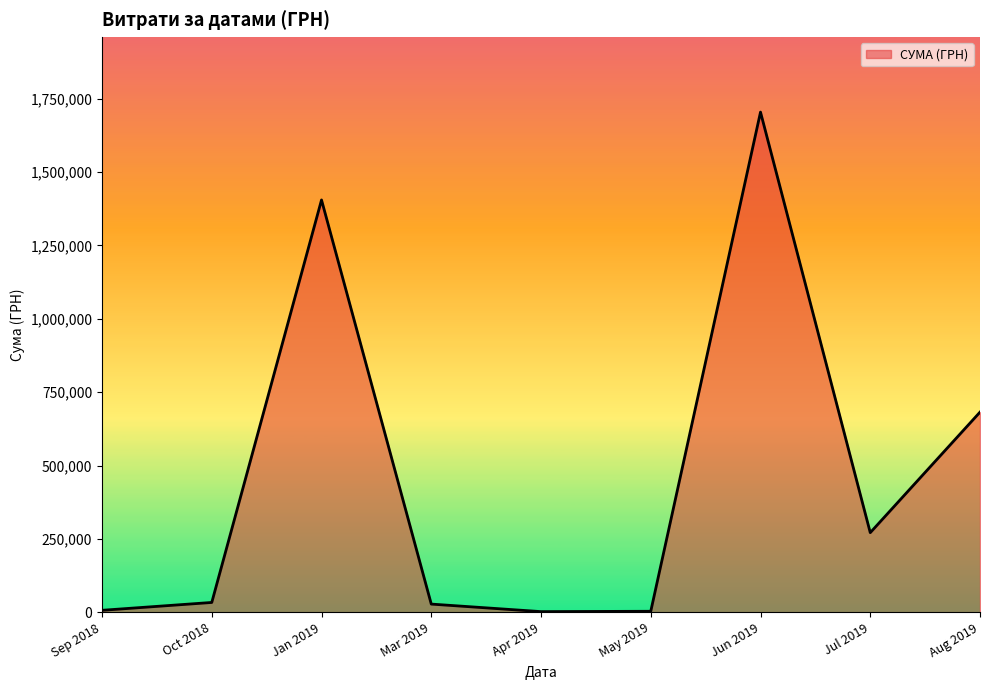

What is the maximum value shown in the chart?

1704485.8